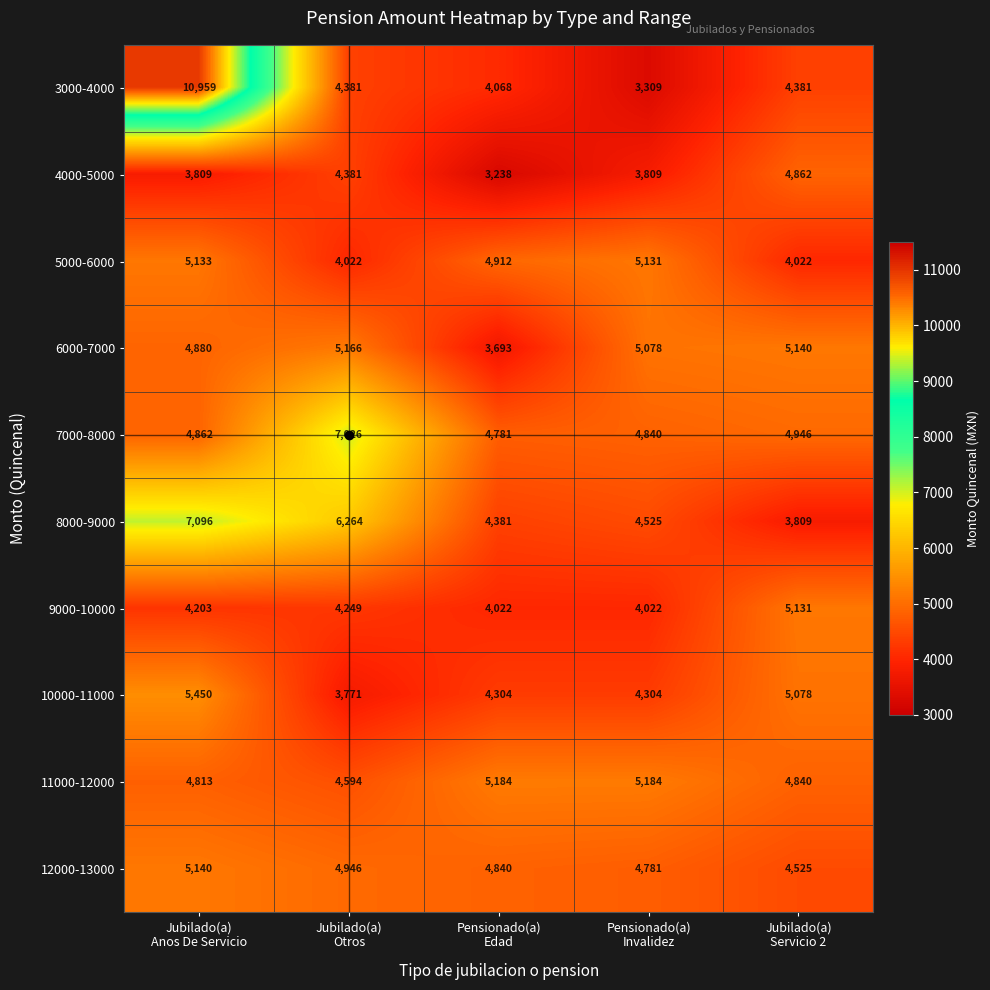

Rank the series by their maximum value, from highest to lowest.

3000-4000, 8000-9000, 7000-8000, 10000-11000, 11000-12000, 6000-7000, 12000-13000, 5000-6000, 9000-10000, 4000-5000